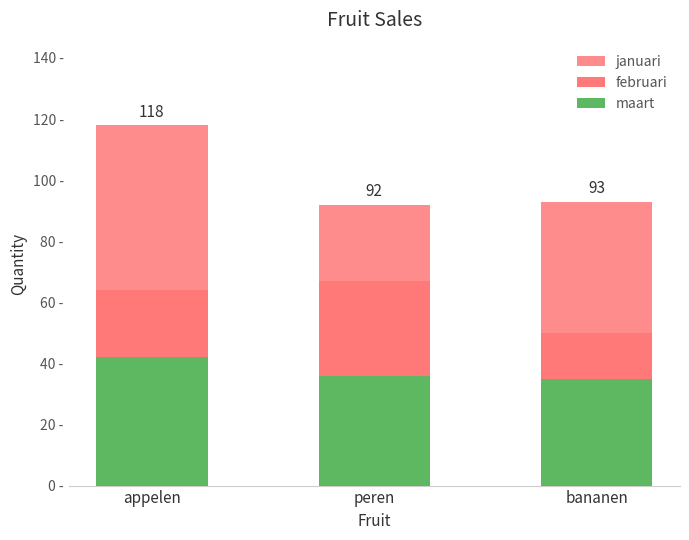

True or false: februari has a value of 22 at appelen.

True